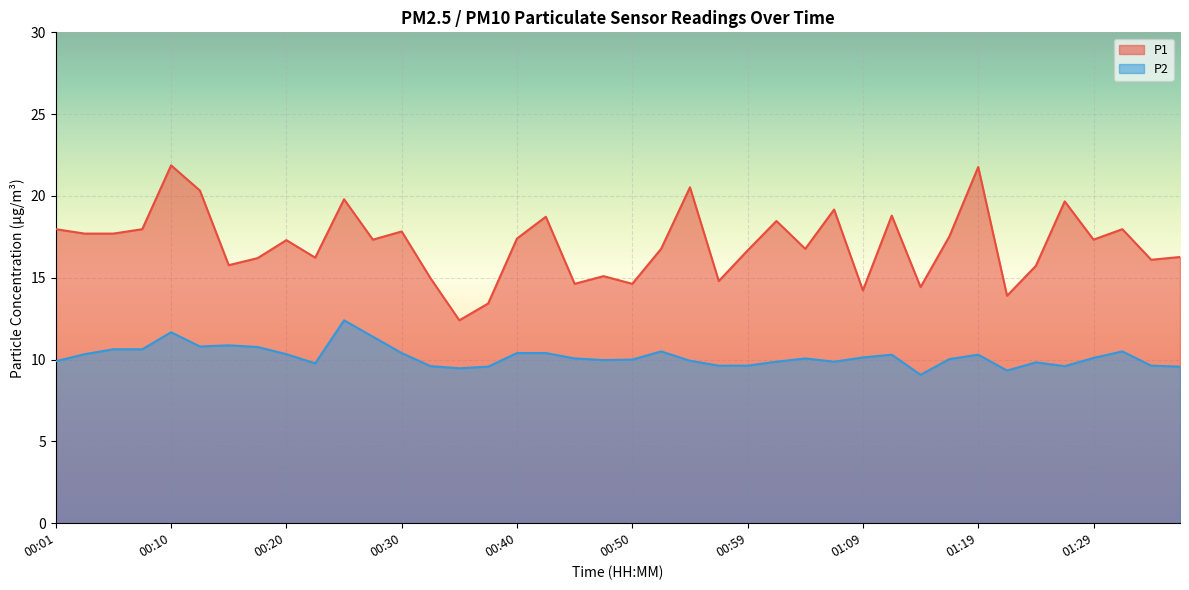

How many data points in P2 are less than 10?

17